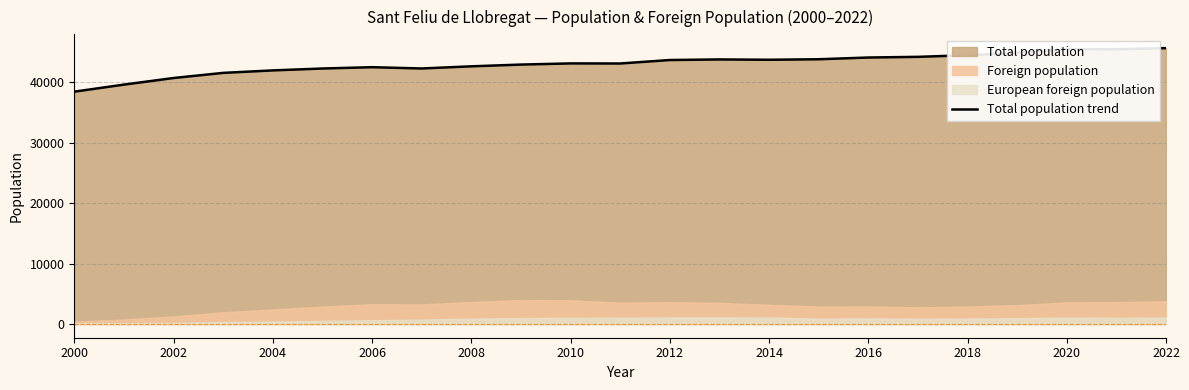

True or false: Total population trend has a value of 42628 at 2008.

True